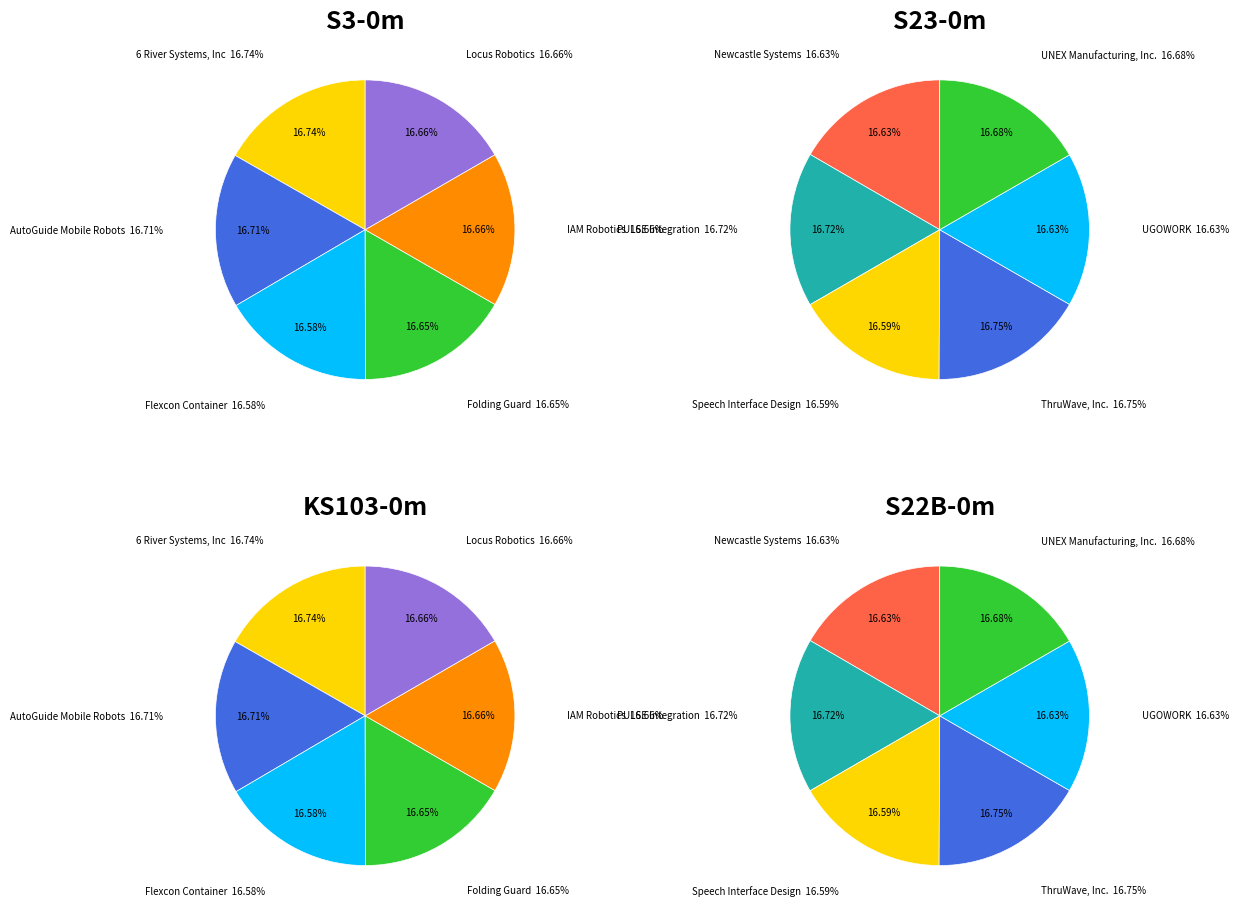

Which category has the biggest portion of the pie?

ThruWave, Inc.